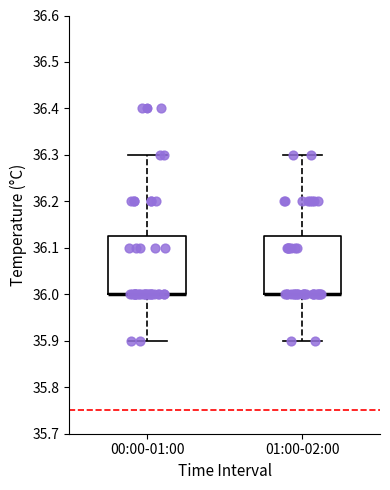

Reading left to right, transcribe this box plot: for each box, give where its median line is, the range the box spans, and where its two whiskers end, as read against the y-axis. The values are not printed on the chart, so give them approximately, as read against the axis.

00:00-01:00: median 36.00 (drawn on the box's lower edge), box 36.00 to 36.13, whiskers 35.90 to 36.30
01:00-02:00: median 36.00 (drawn on the box's lower edge), box 36.00 to 36.13, whiskers 35.90 to 36.30